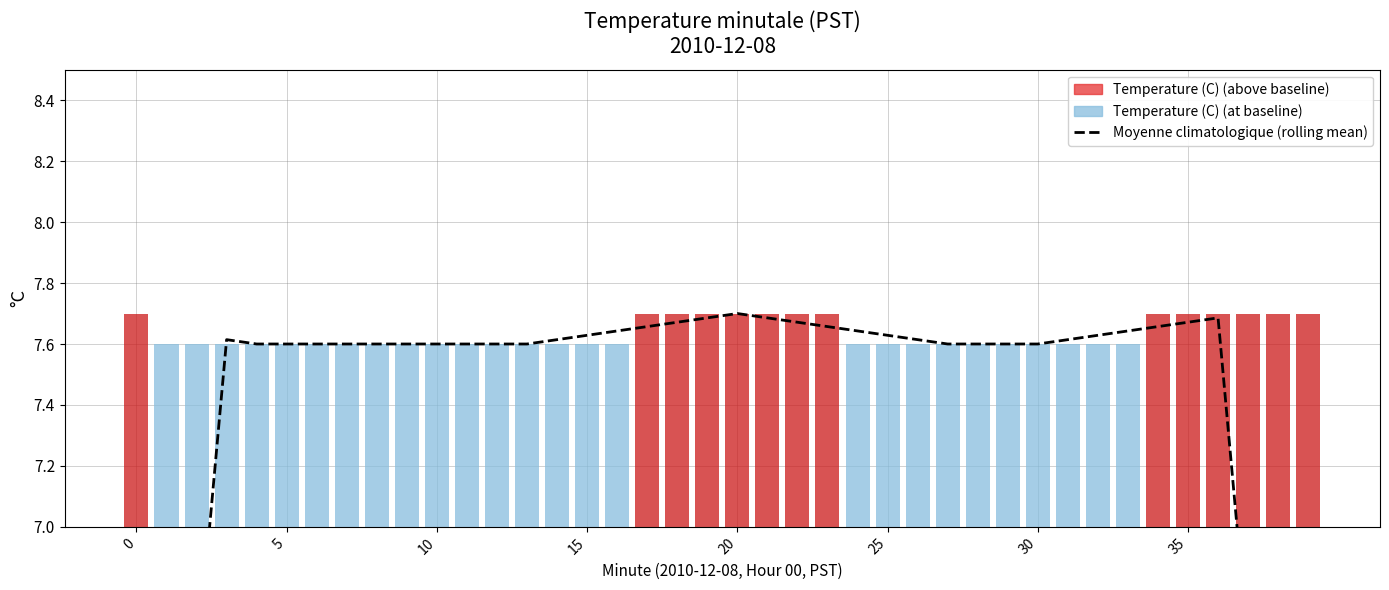

The chart shows a value of 7.7 at 22. True or false?

True